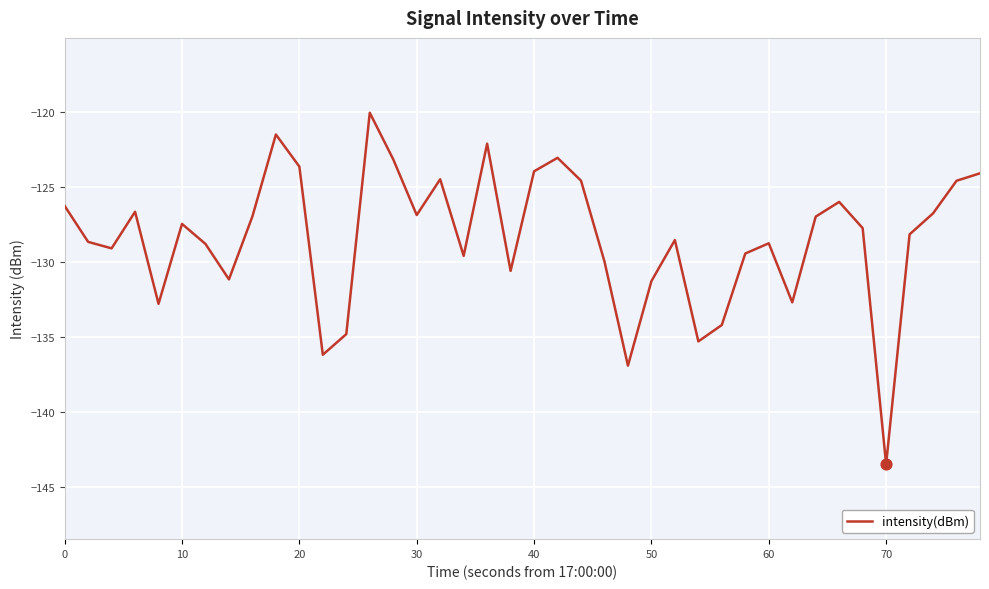

What is the maximum value shown in the chart?

-120.0